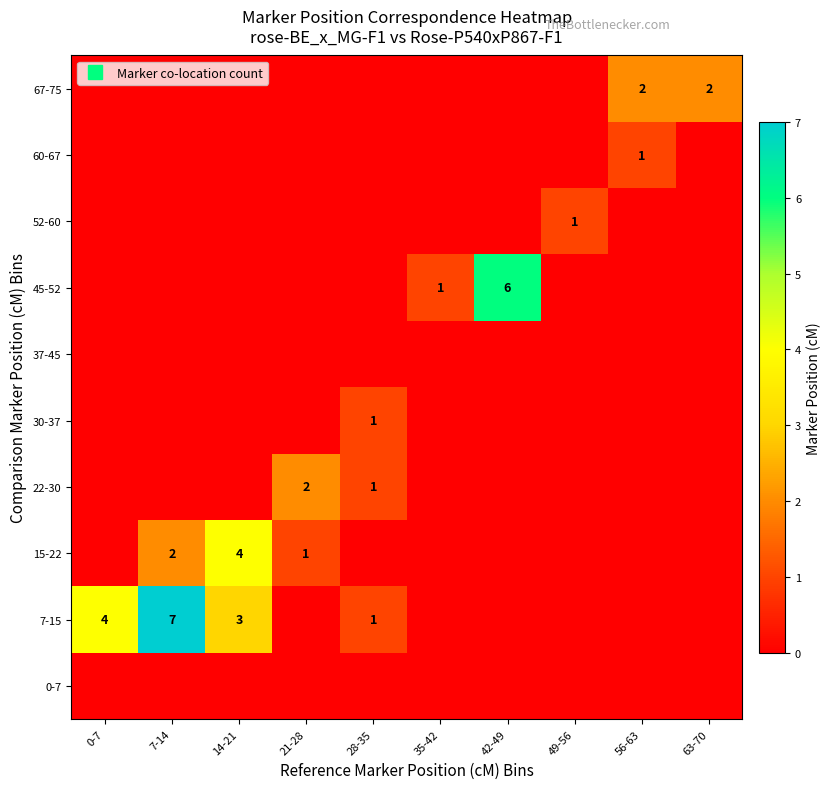

Is it true that 45-52 equals 0 at 14-21?

True